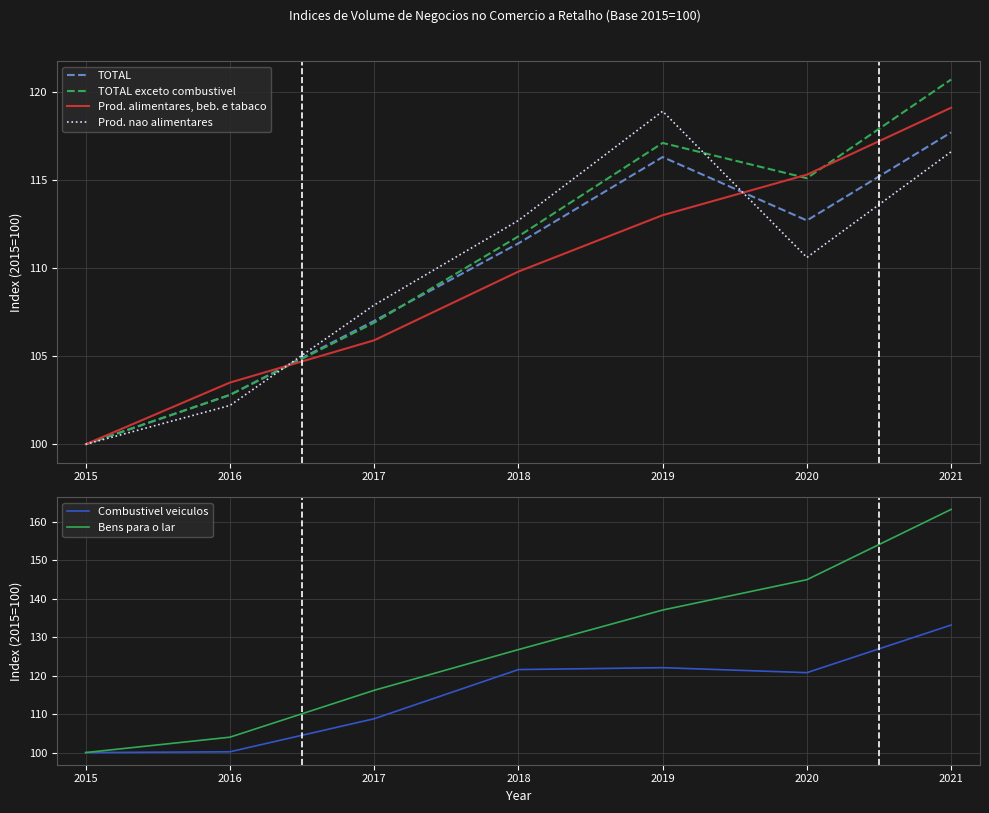

What is the sum of all TOTAL exceto combustivel values?

774.4